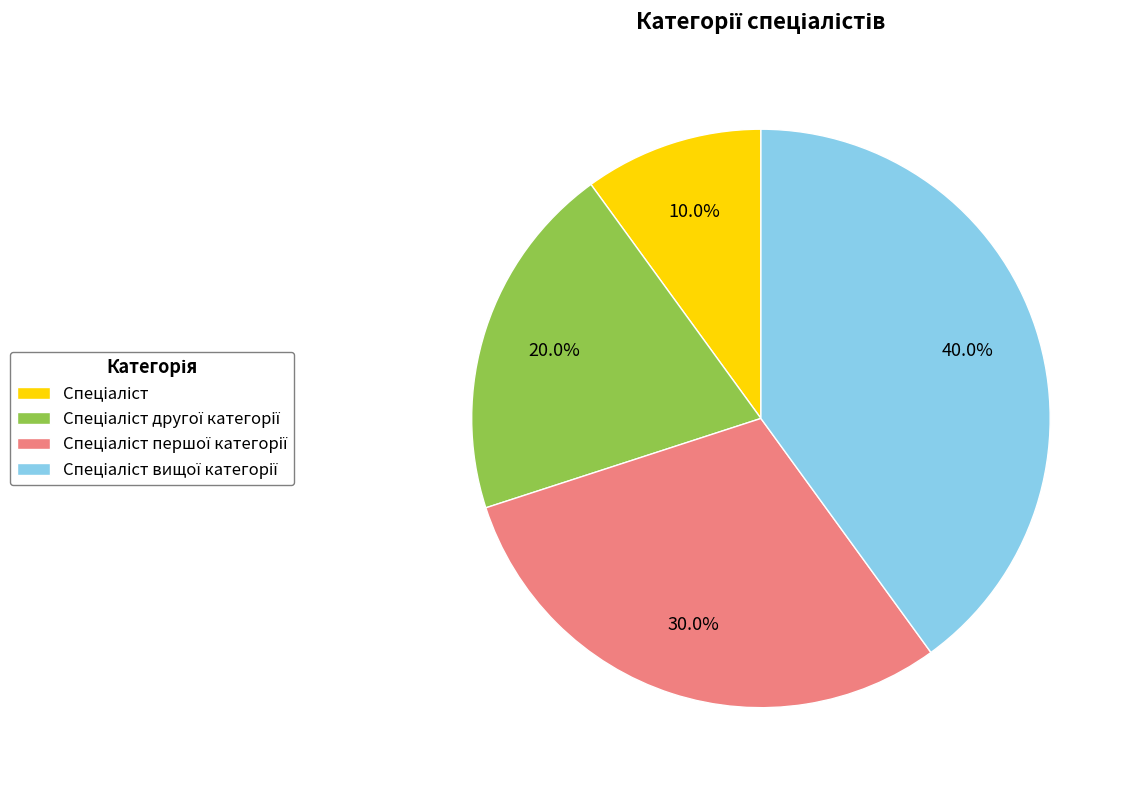

Is there a majority slice in this chart?

No